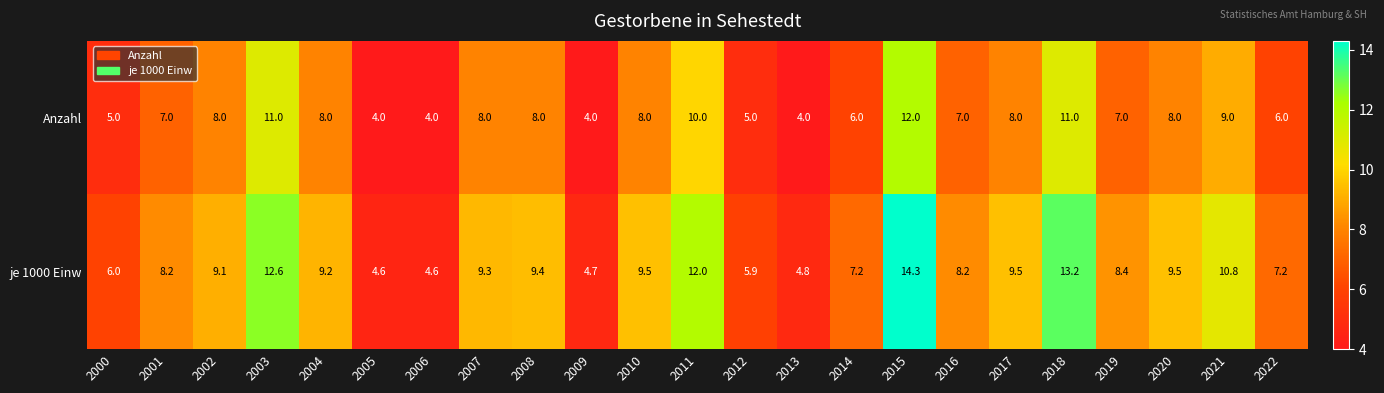

What value does the je 1000 Einw series have at 2021?

10.8